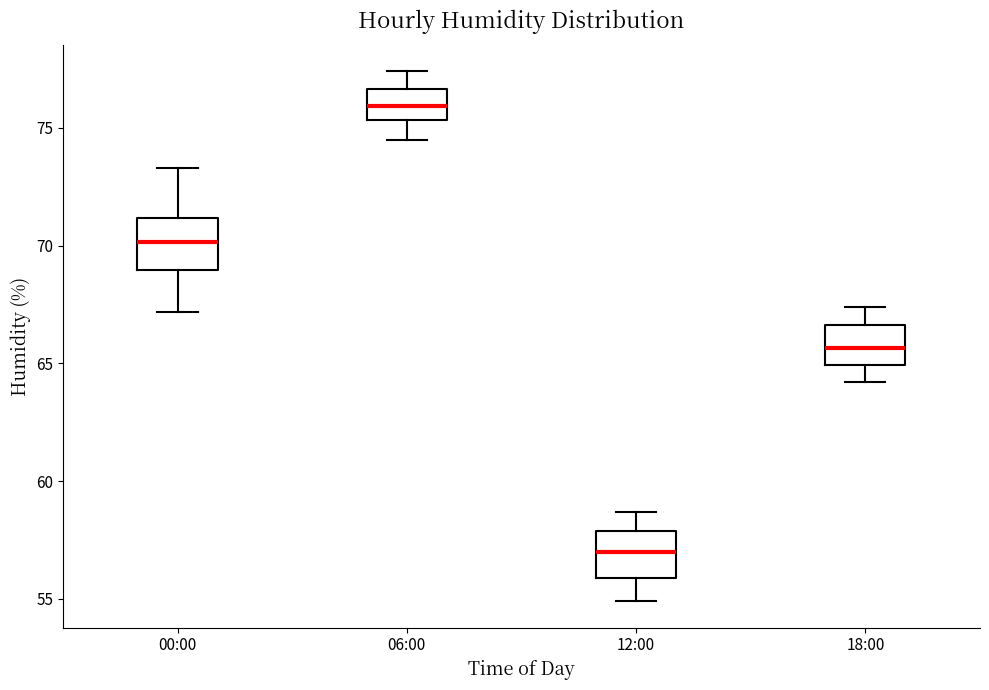

Which box has the highest median line?

06:00